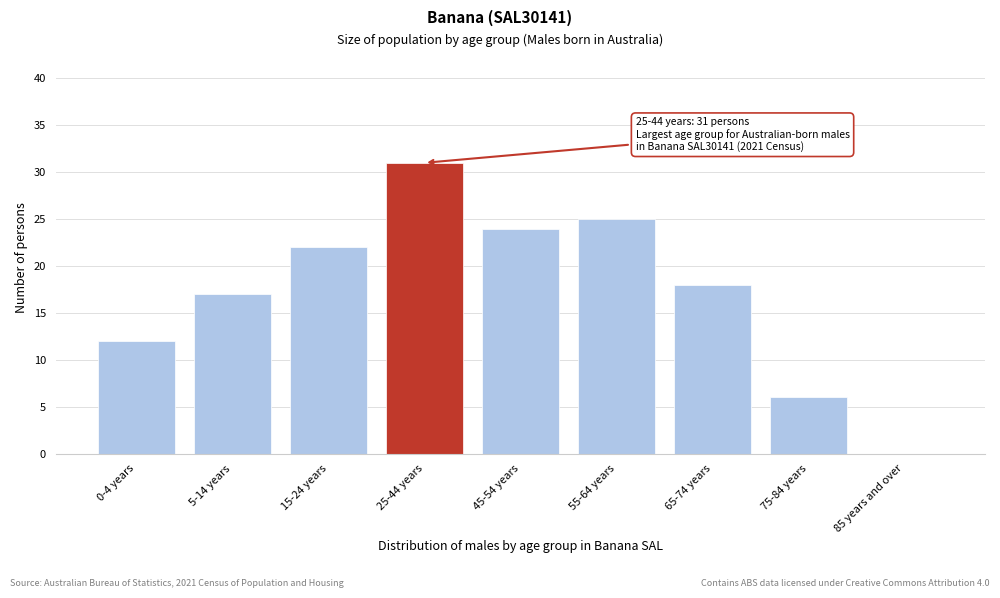

Reading right to left, transcribe all the data shown in this chart.

85 years and over=0	75-84 years=6	65-74 years=18	55-64 years=25	45-54 years=24	25-44 years=31	15-24 years=22	5-14 years=17	0-4 years=12